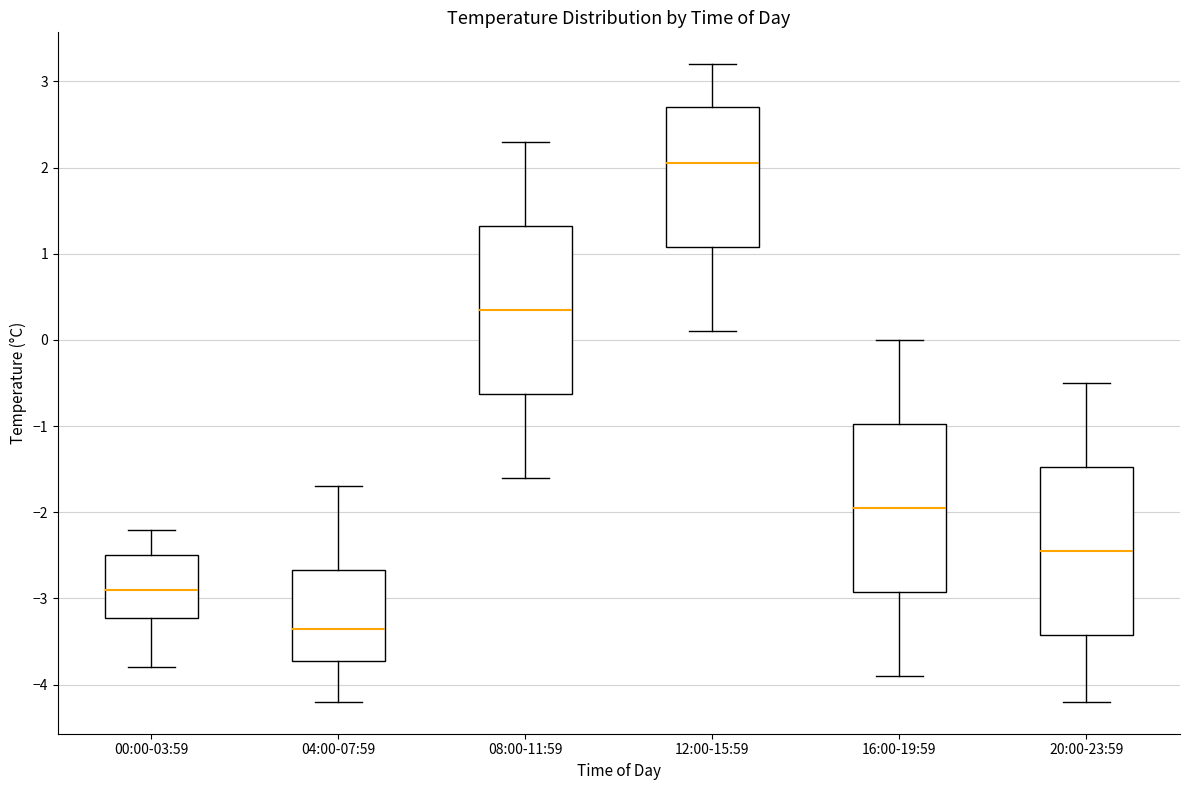

Where does the upper whisker of the box for 00:00-03:59 end on the y-axis? The values are not printed on the chart, so give them approximately, as read against the axis.

-2.2